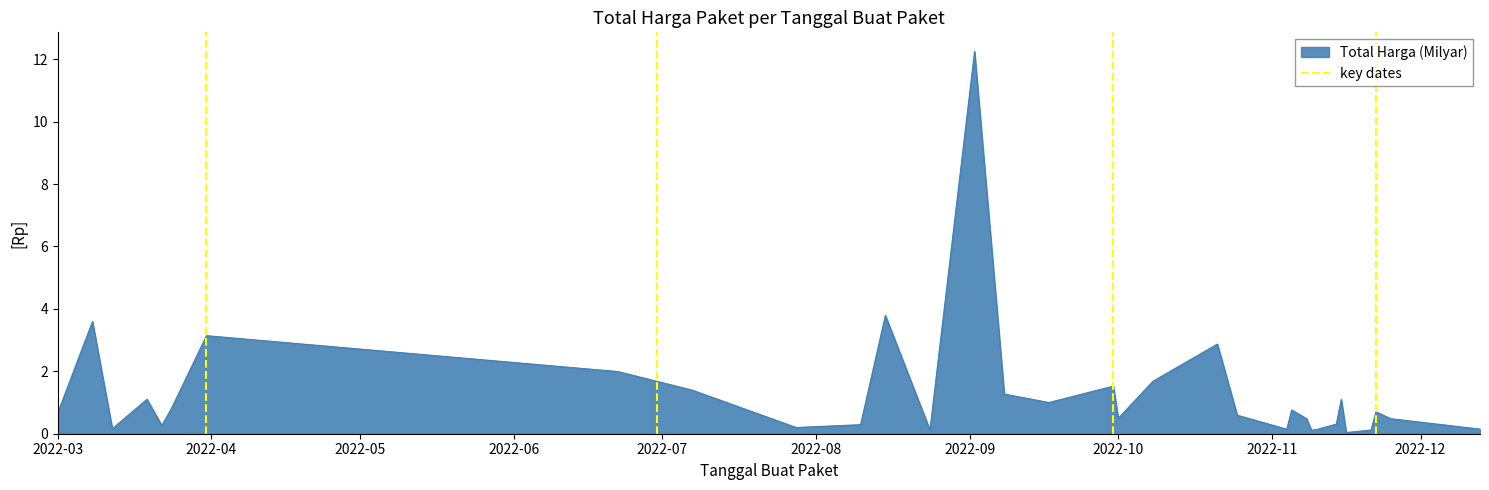

The value at 2022-04 is 1. True or false?

False